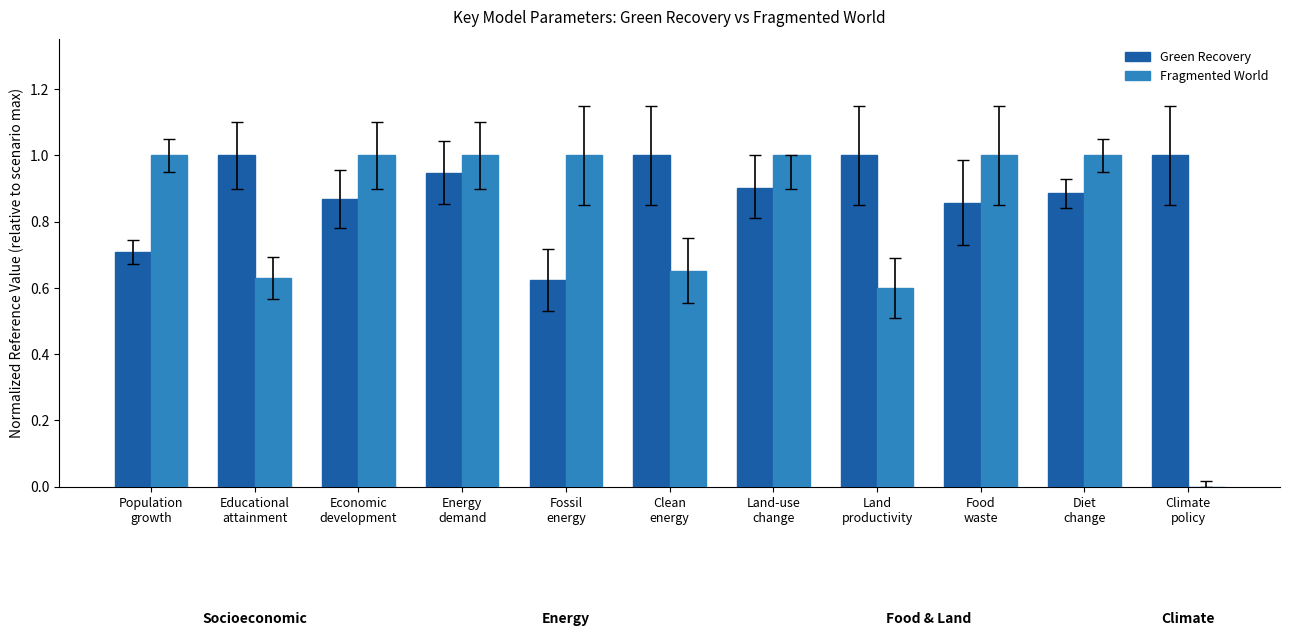

Which series has the largest total across all categories?

Green Recovery